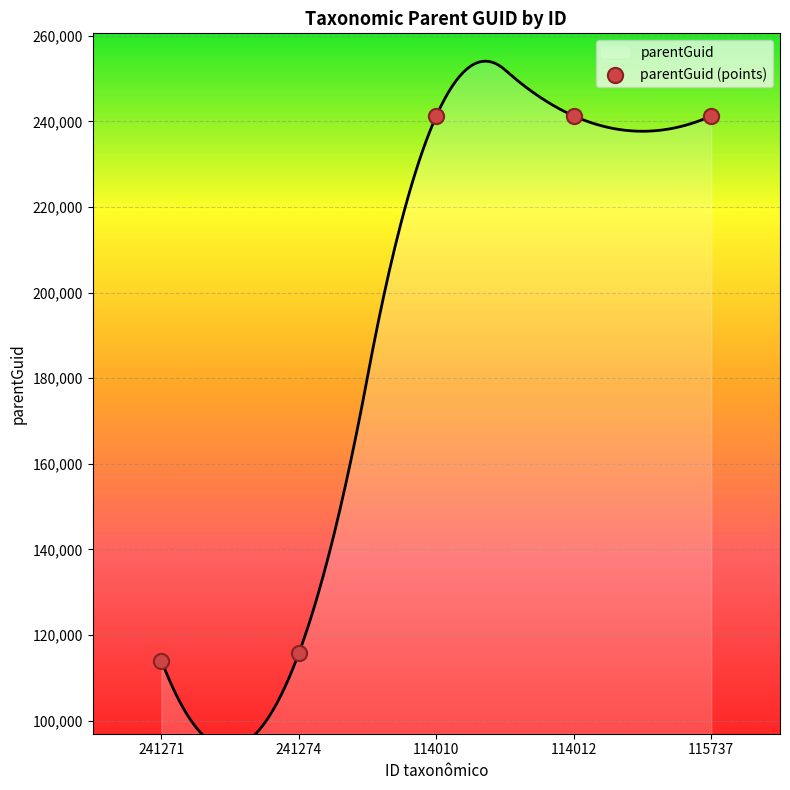

What is the change in value from 241274 to 115737?

+125555